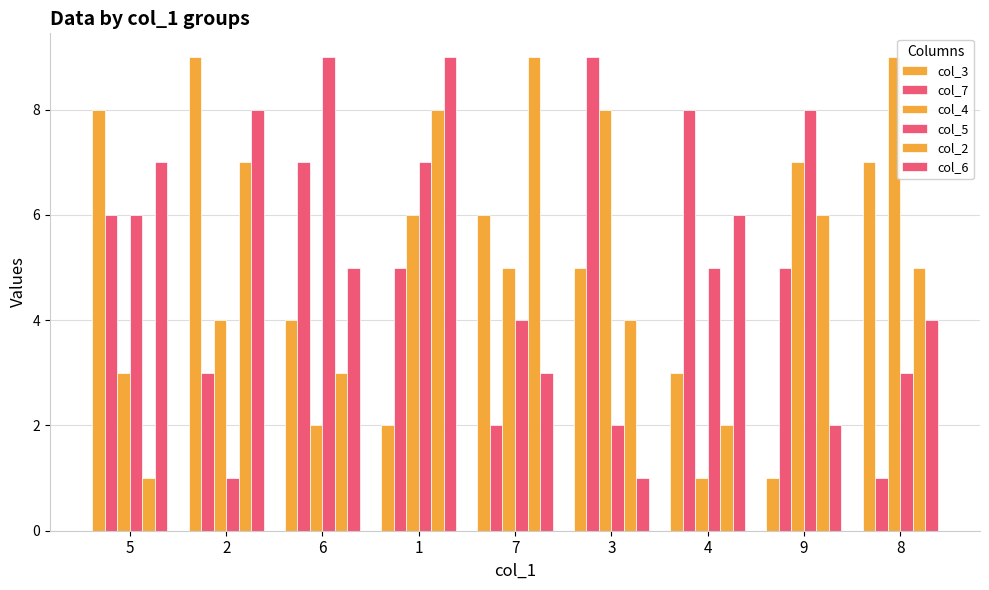

Between 4 and 9, which series saw the biggest shift?

col_4